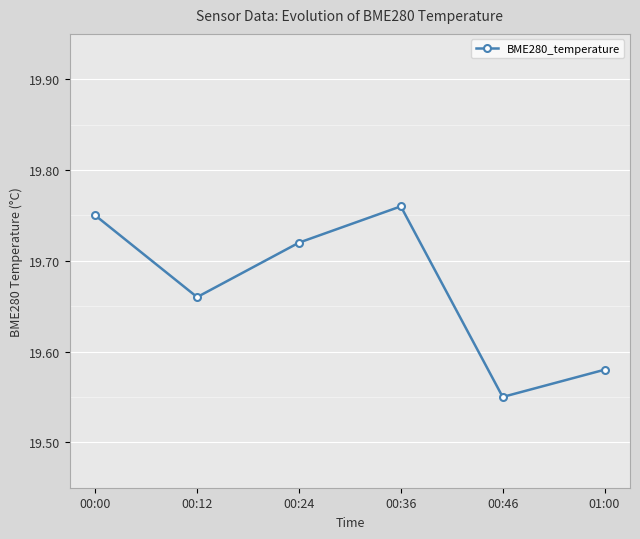

At which category does the chart reach its peak across all series?

00:36